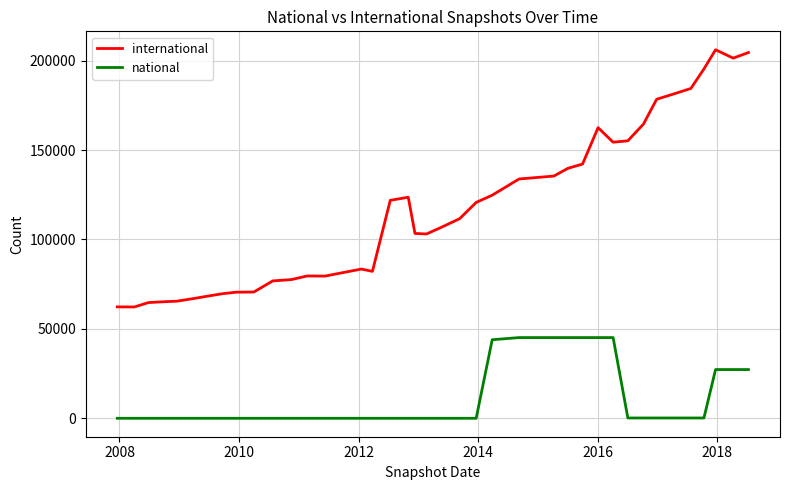

Rank the series by their maximum value, from highest to lowest.

international, national